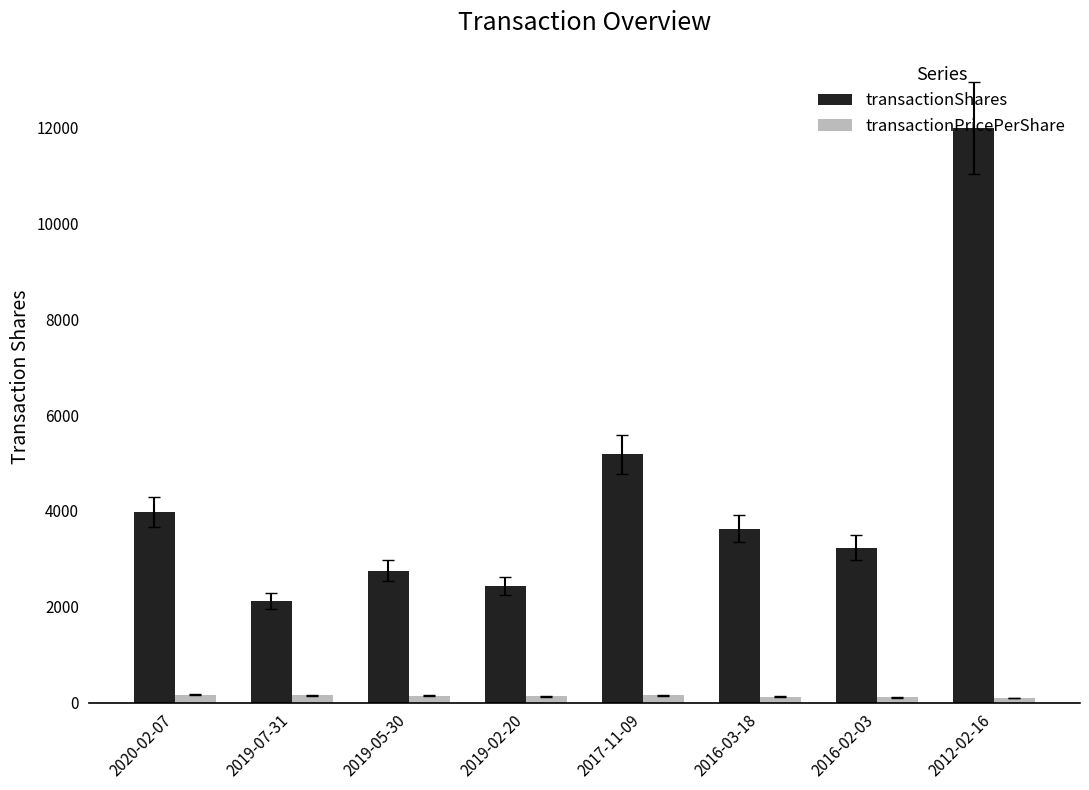

What is the label of the 8th bar from the right?

2020-02-07